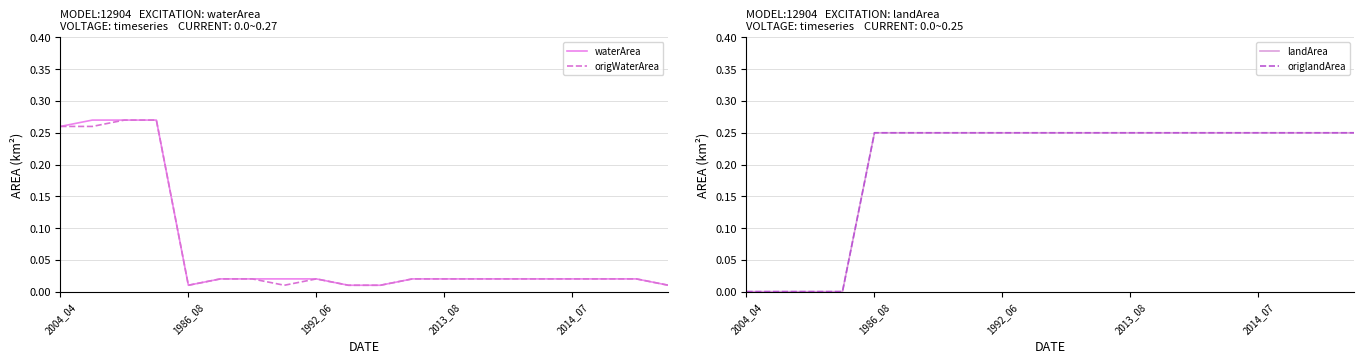

Is it true that origWaterArea equals 0.0 at 13?

False